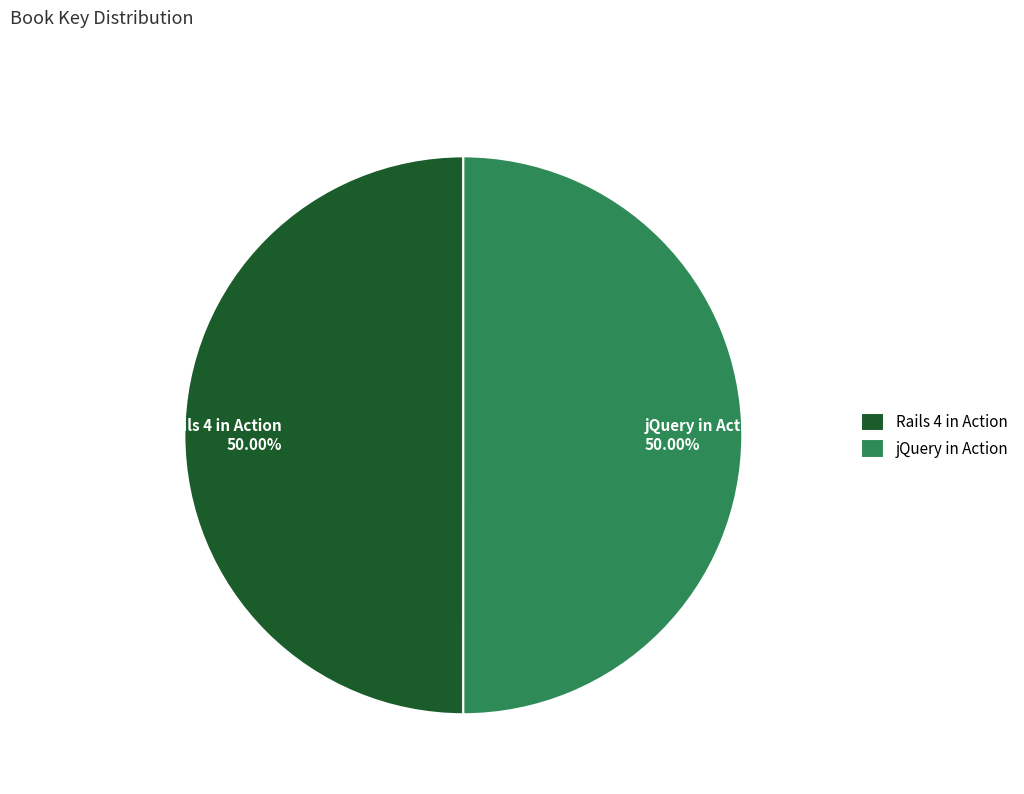

Combined, do Rails 4 in Action 50.00% and jQuery in Action 50.00% account for over 50%?

Yes